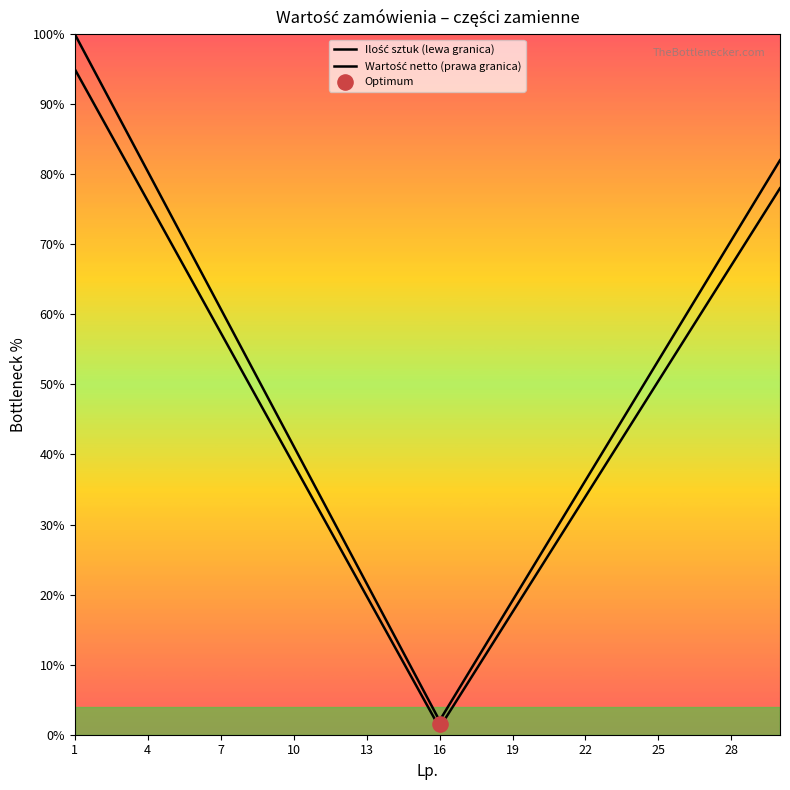

What are all the series names shown in the legend?

Ilość sztuk (lewa granica), Wartość netto (prawa granica)